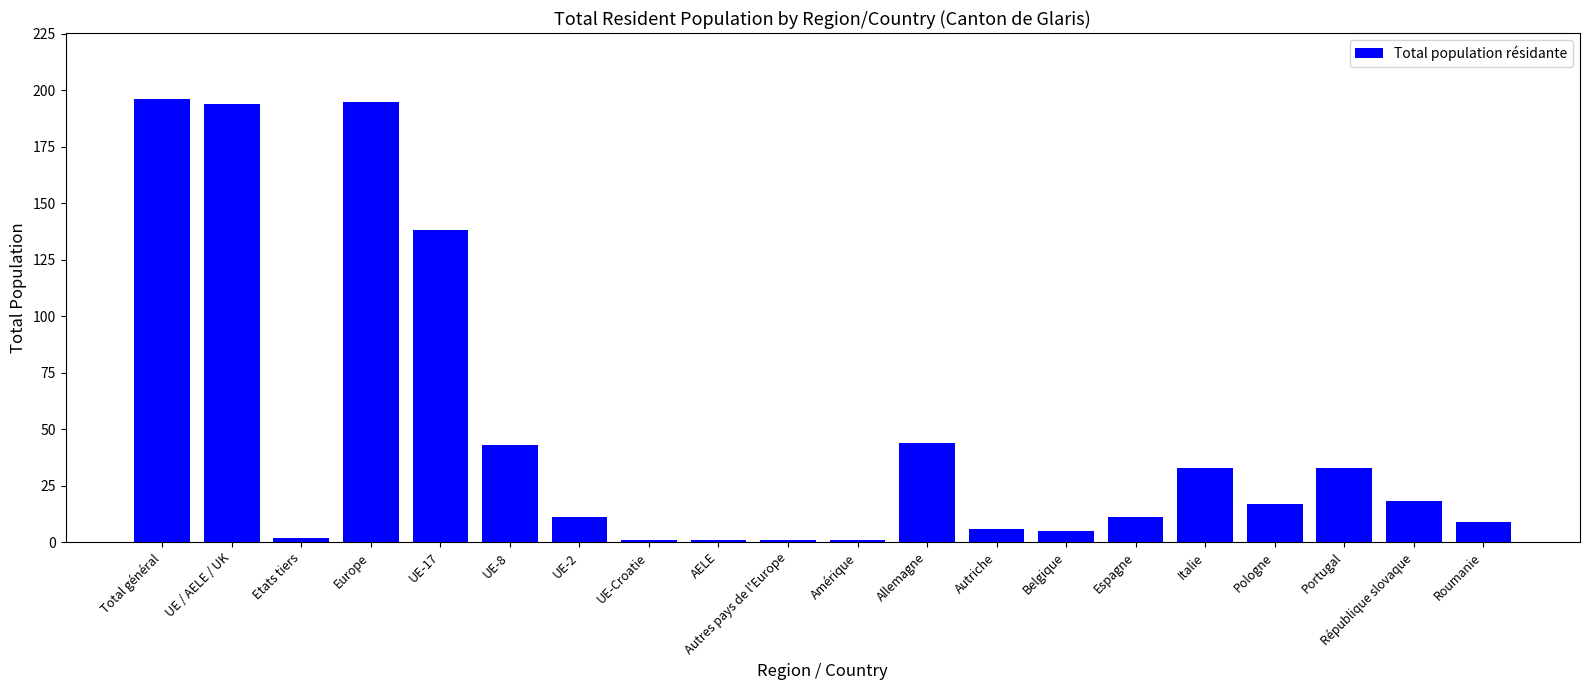

Reading left to right, transcribe all the data shown in this chart.

196	194	2	195	138	43	11	1	1	1	1	44	6	5	11	33	17	33	18	9